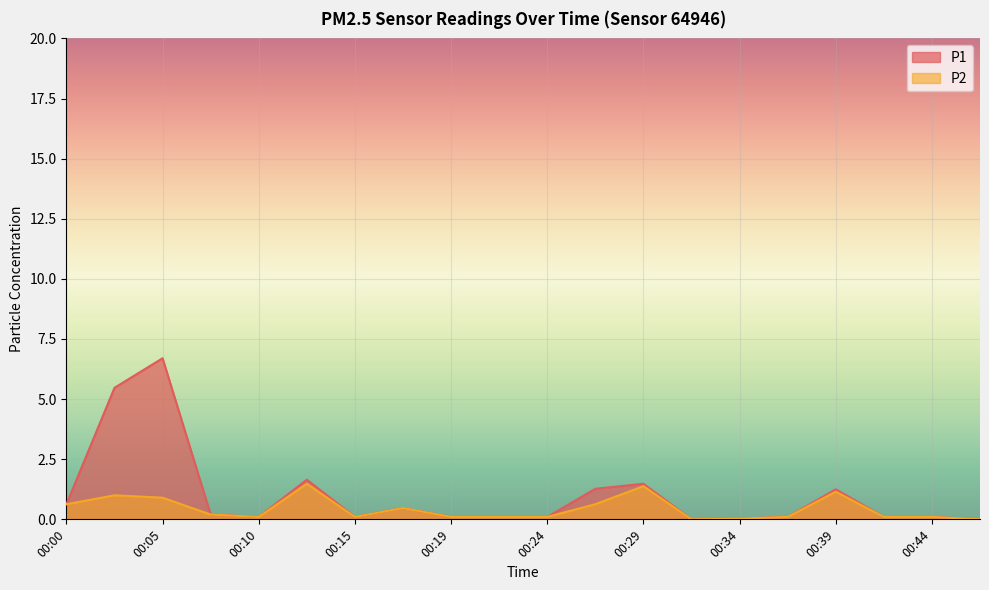

True or false: P1 has a value of 0.1 at 00:41.

False